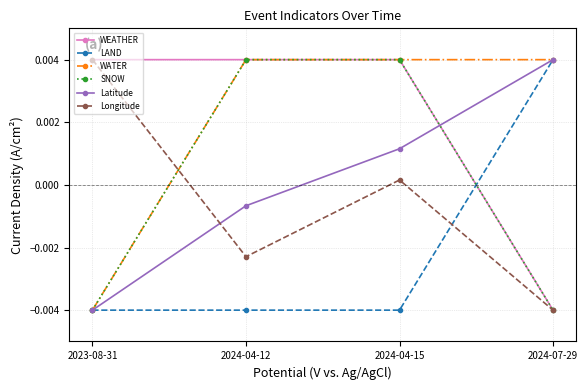

Where does the WATER series first go above 0?

2024-04-12